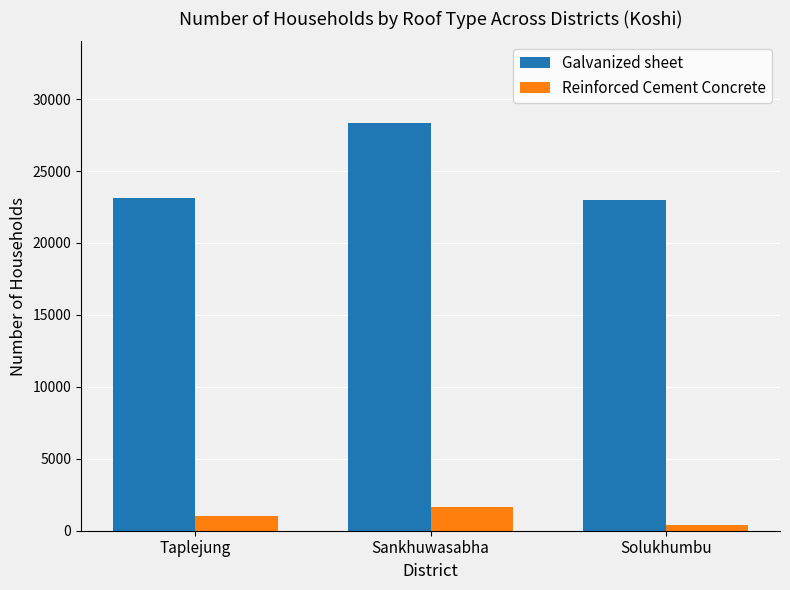

Rank the series by their maximum value, from lowest to highest.

Reinforced Cement Concrete, Galvanized sheet